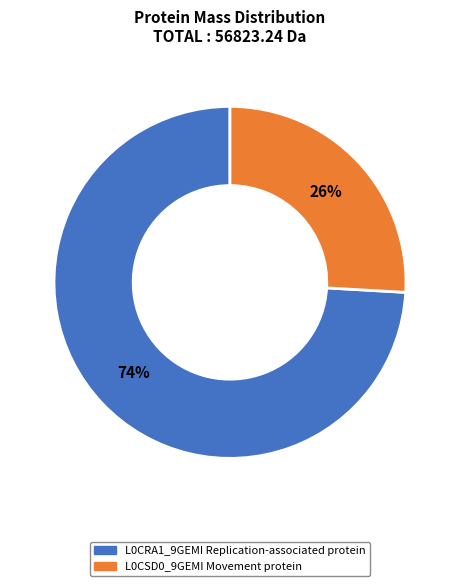

Is there any slice that represents more than half of the pie?

Yes